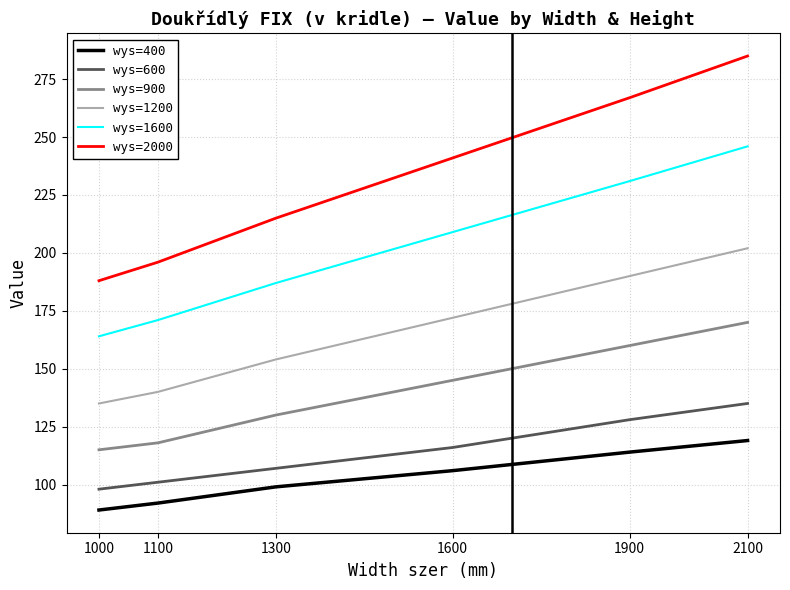

True or false: wys=900 and wys=1600 cross at least once.

False